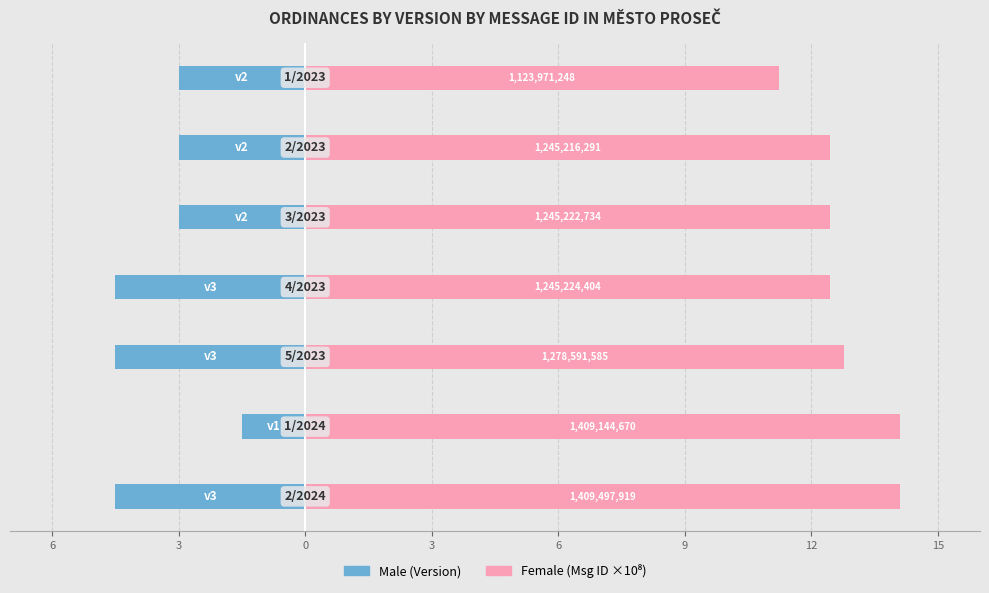

Reading right to left, what are all the values shown in this chart?

Male: -3.0	-3.0	-3.0	-4.5	-4.5	-1.5	-4.5
Female: 11.2	12.5	12.5	12.5	12.8	14.1	14.1